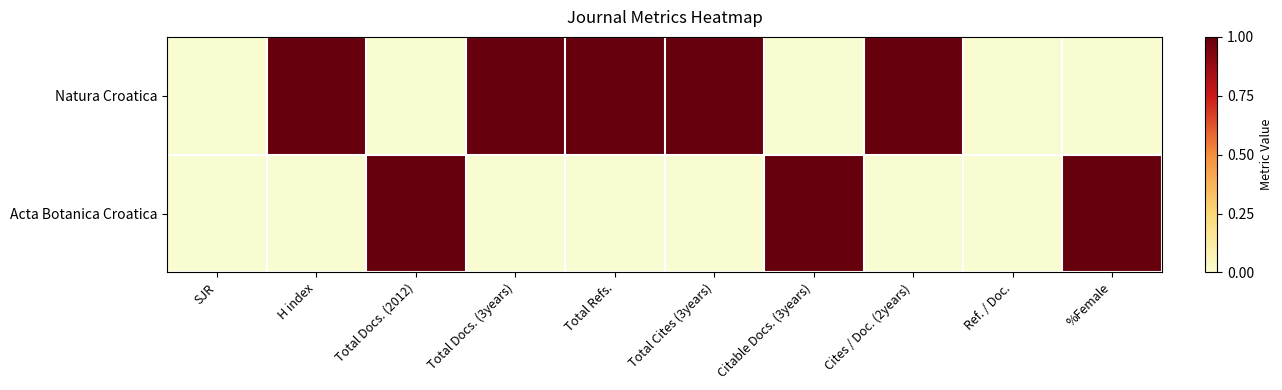

Which series has the widest spread of values?

Natura Croatica